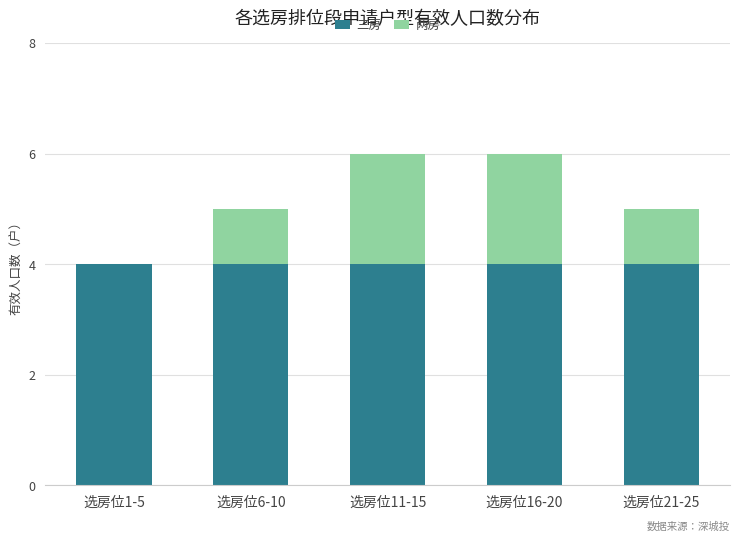

What is the maximum value for 三房?

4